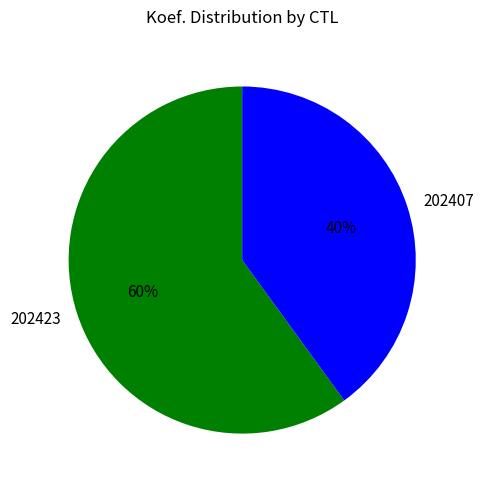

Combined, do 202407 and 202423 account for over 50%?

Yes